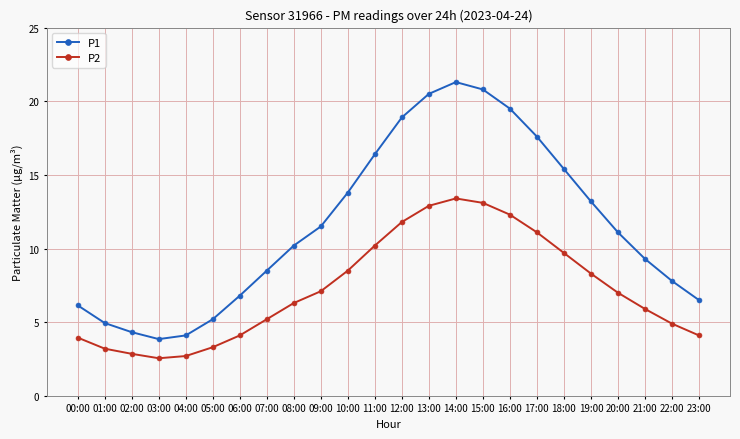

The P1 series shows 10.2 at 06:00. True or false?

False